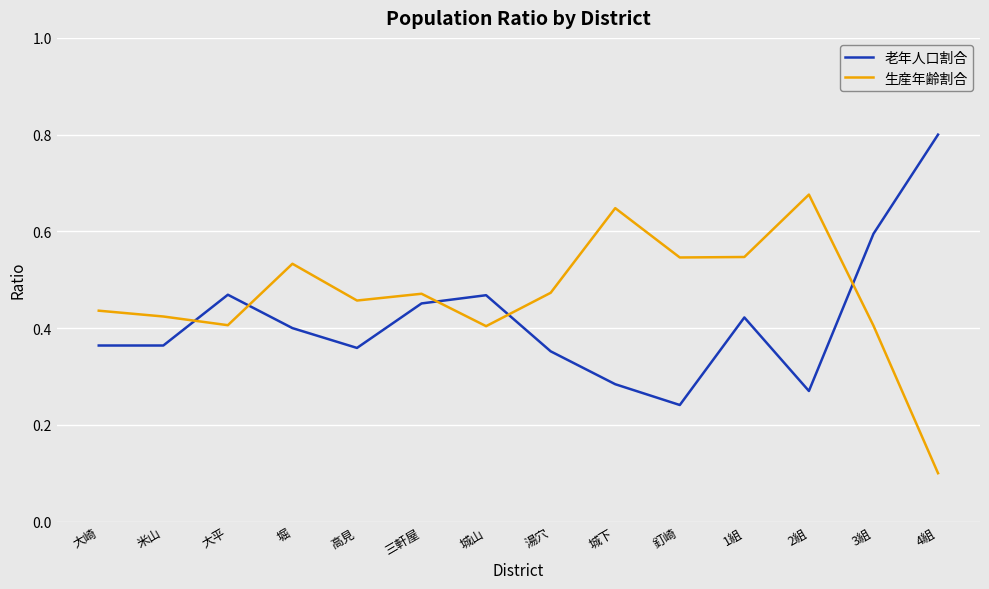

How many interior local valleys does the 生産年齢割合 series have?

4